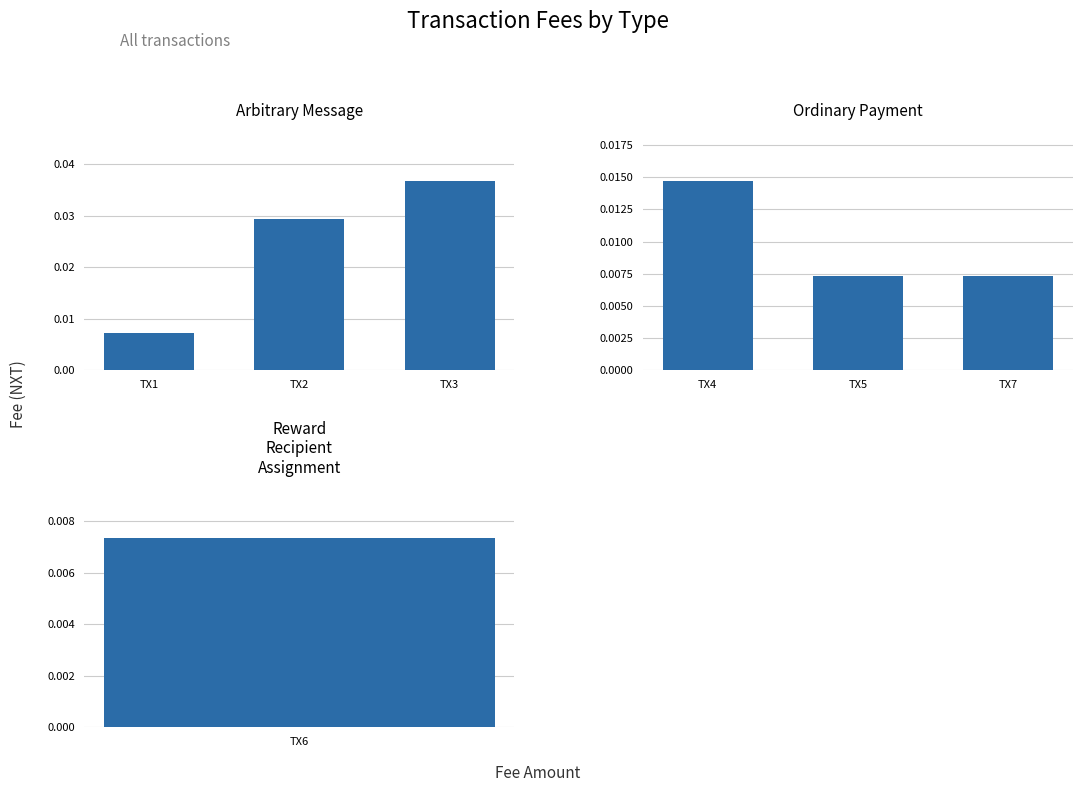

Which series has the largest total across all categories?

Arbitrary Message